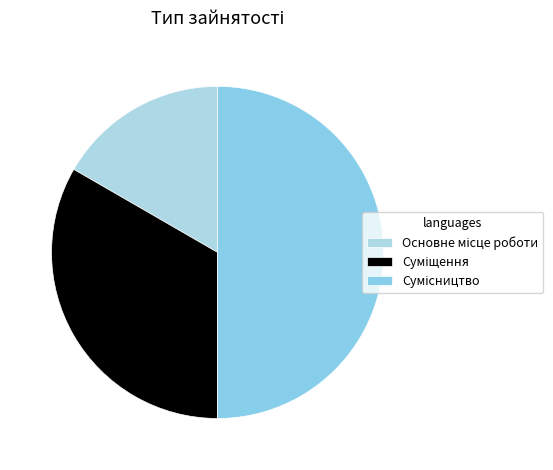

How many segments does this pie chart have?

3